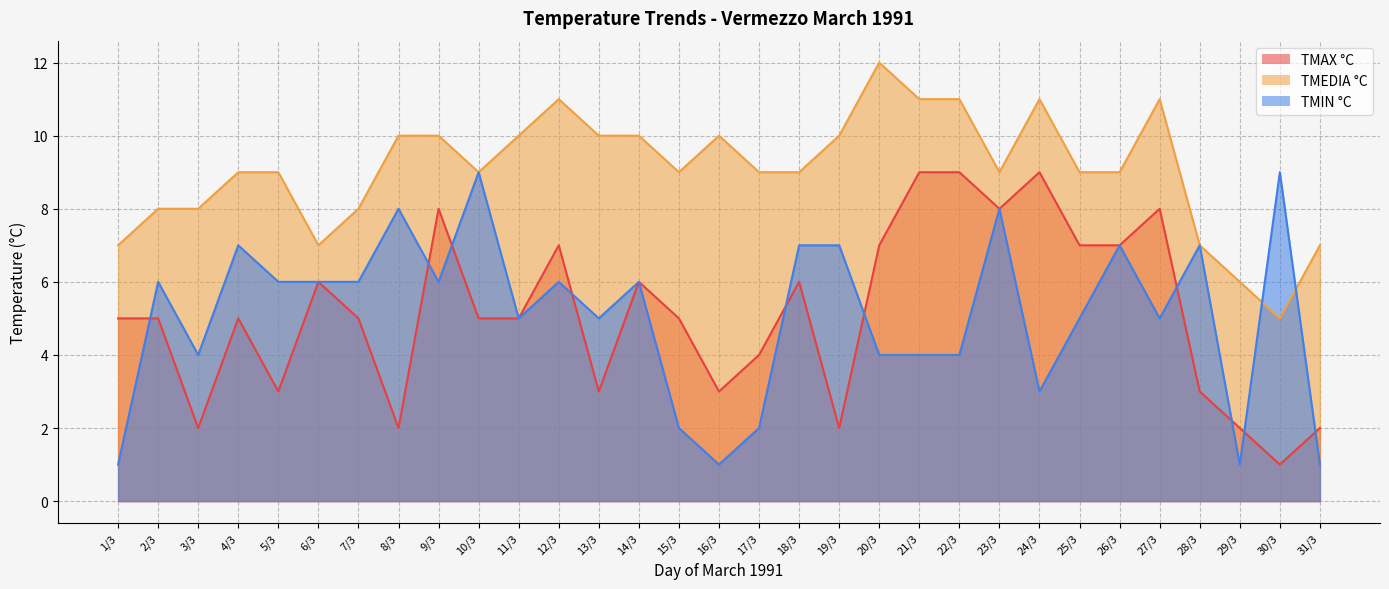

Count the number of categories in the chart.

31